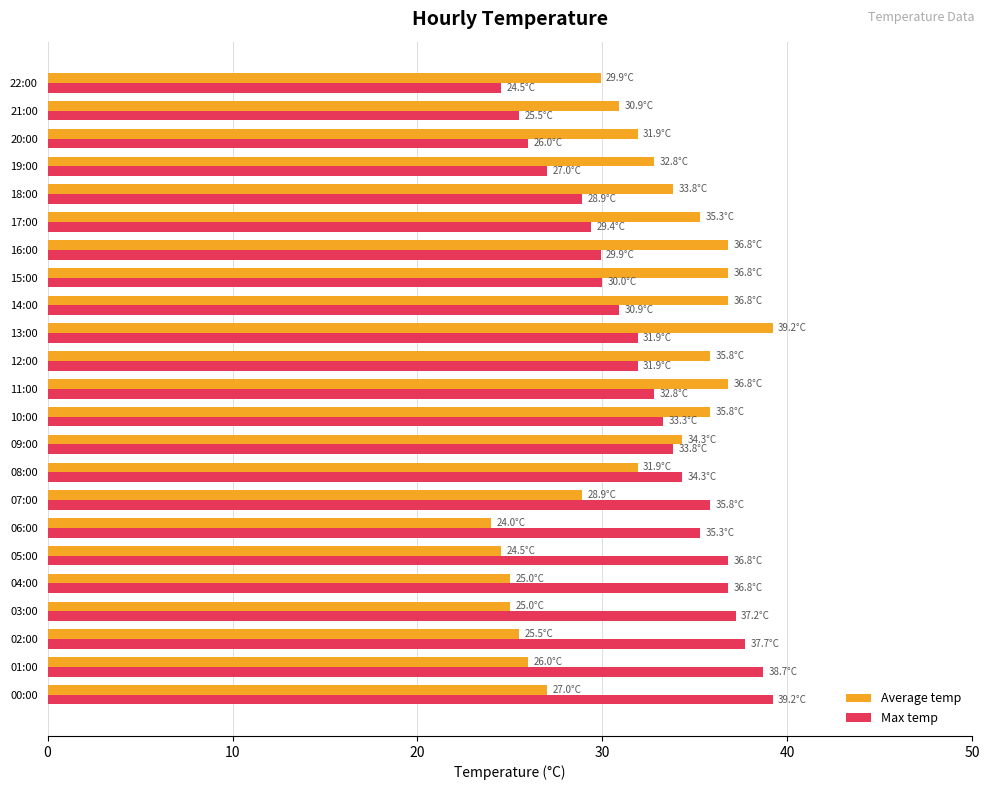

Is it true that Average temp equals 31.9 at 08:00?

True